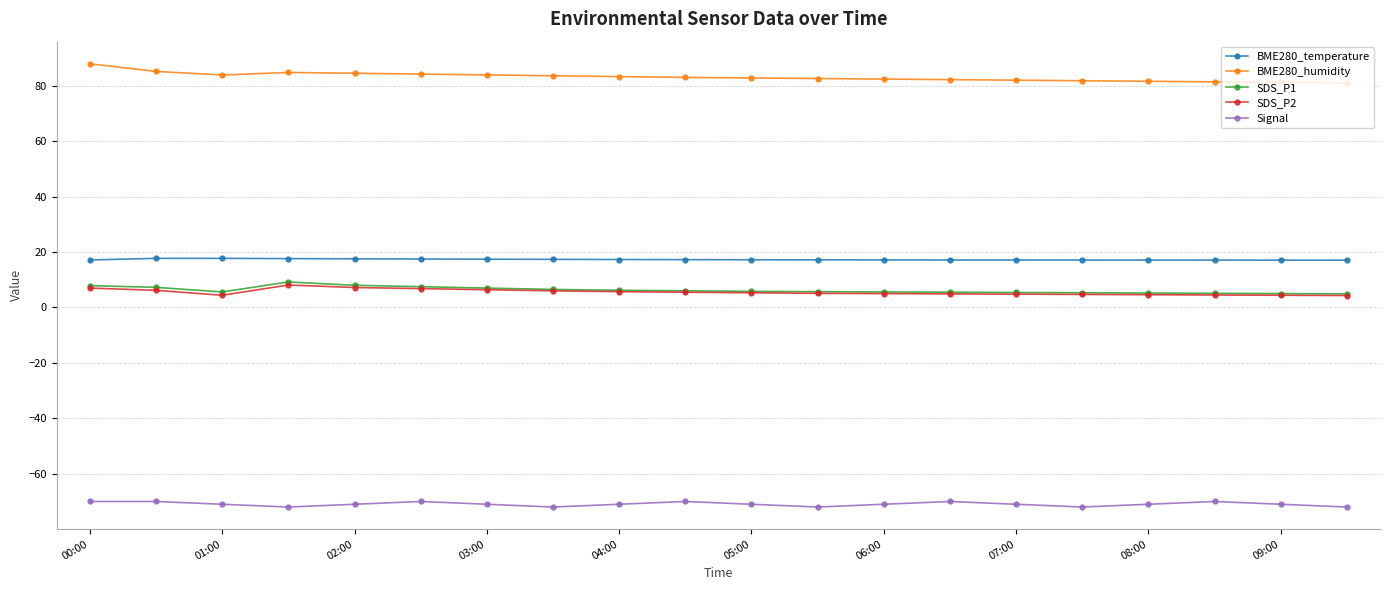

Which series has the widest spread of values?

BME280_humidity